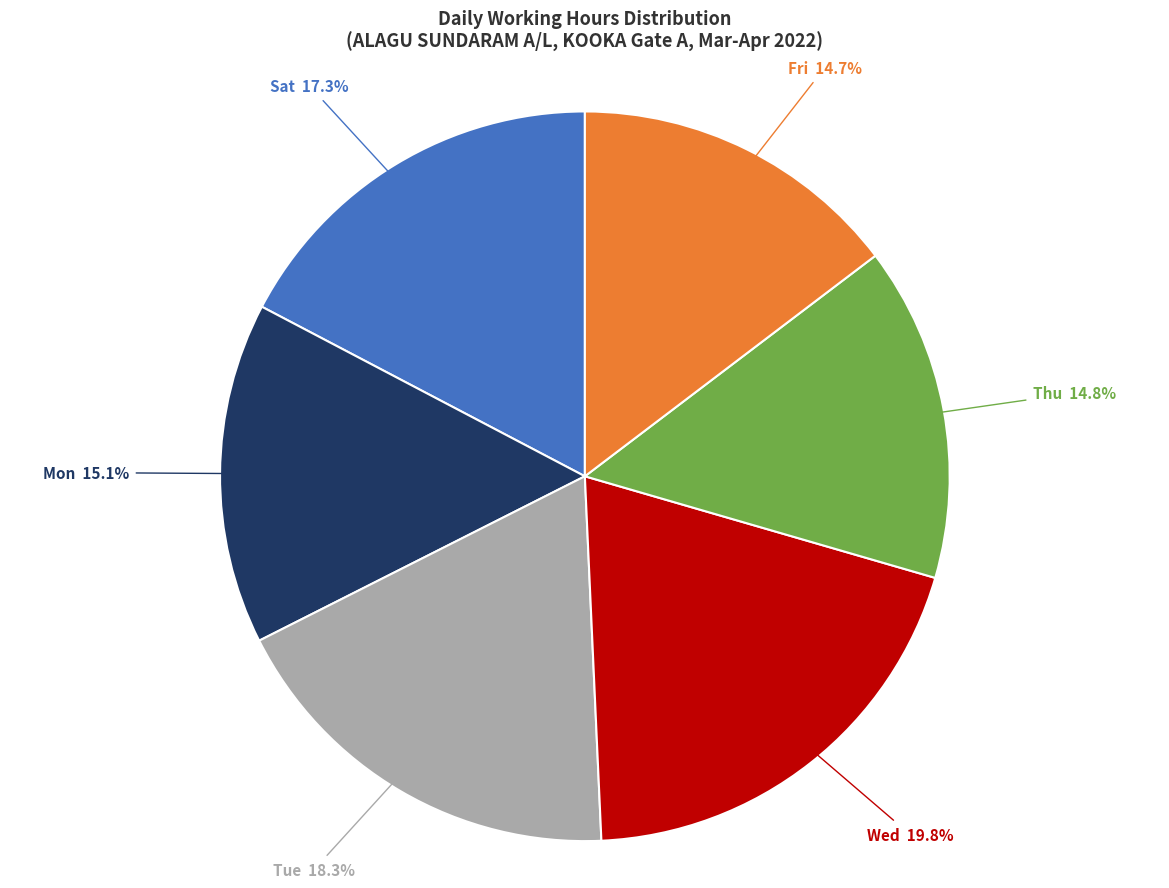

Count the number of slices in the pie.

6